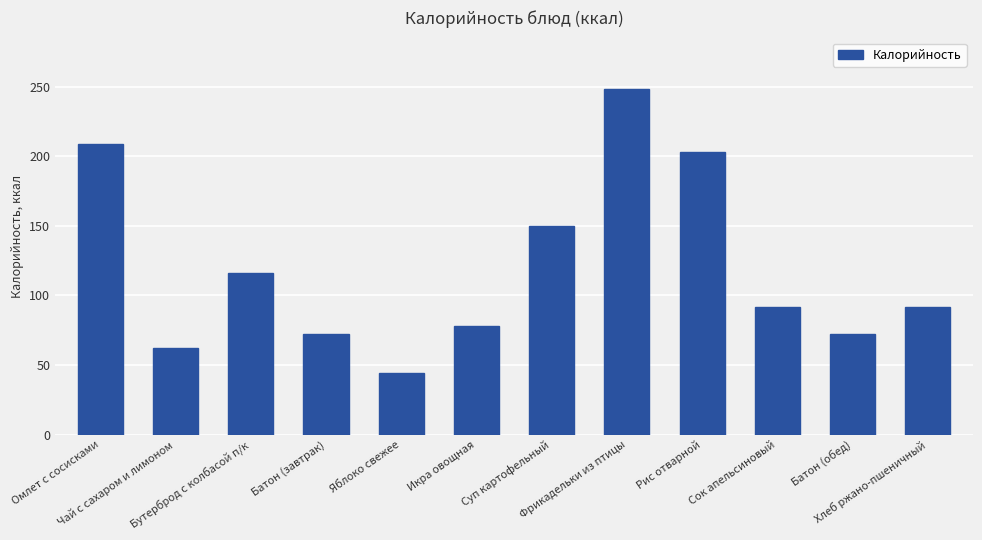

What is the value of the 1st bar from the left?

209